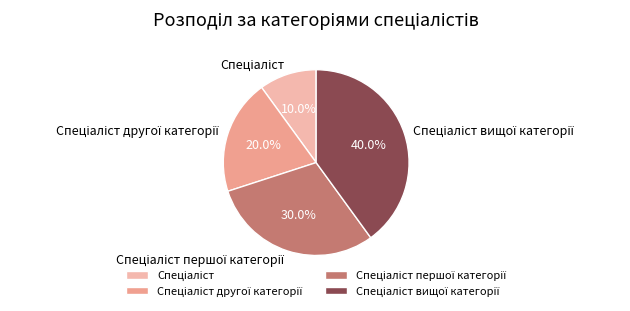

Does any single category account for the majority?

No